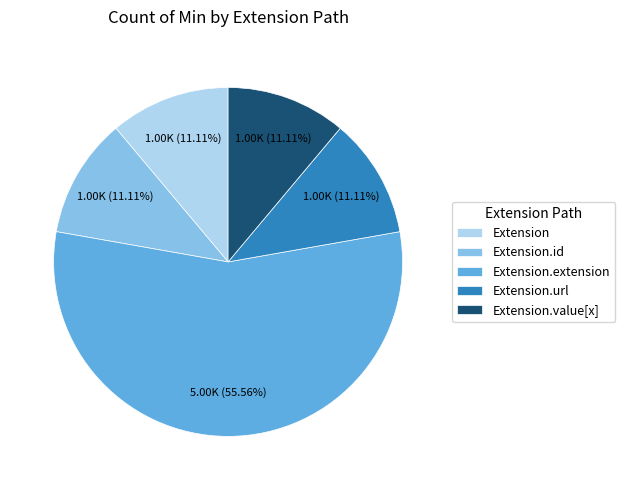

To the nearest percent, what is the difference between the largest and smallest slice percentages?

44%